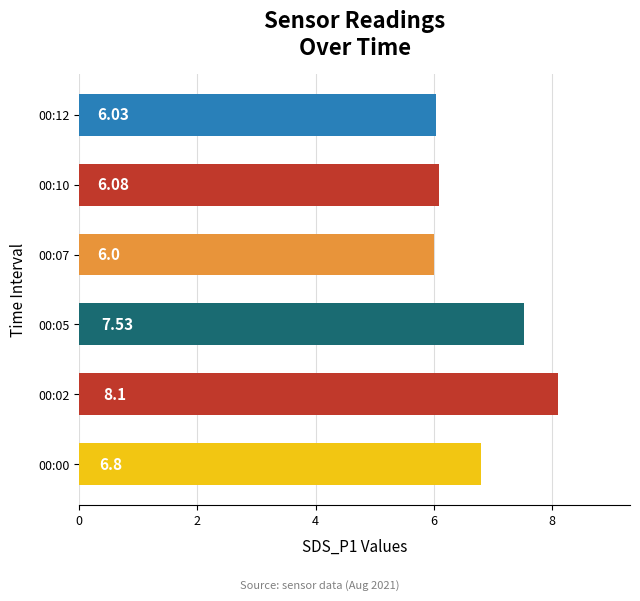

List the labels in order of value, largest first.

00:02, 00:05, 00:00, 00:10, 00:12, 00:07